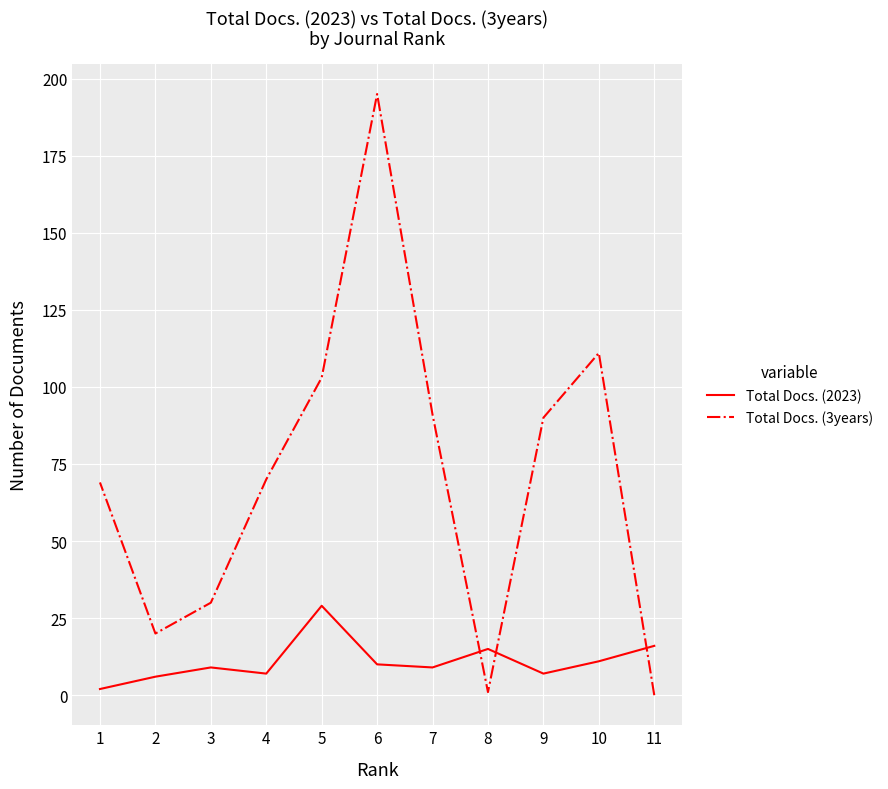

Reading right to left, what are all the values shown in this chart?

Total Docs. (2023): 1=2	2=6	3=9	4=7	5=29	6=10	7=9	8=15	9=7	10=11	11=16
Total Docs. (3years): 1=69	2=20	3=30	4=70	5=103	6=195	7=91	8=1	9=90	10=111	11=0